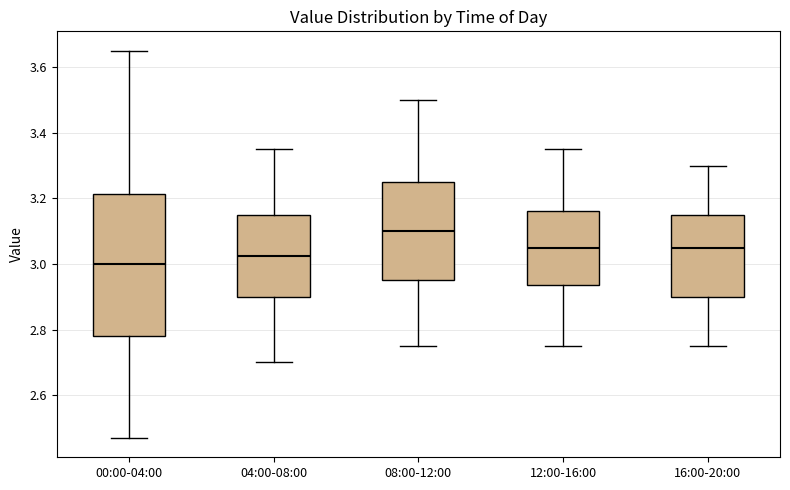

Comparing the boxes themselves (not the whiskers), which one is the tallest?

00:00-04:00